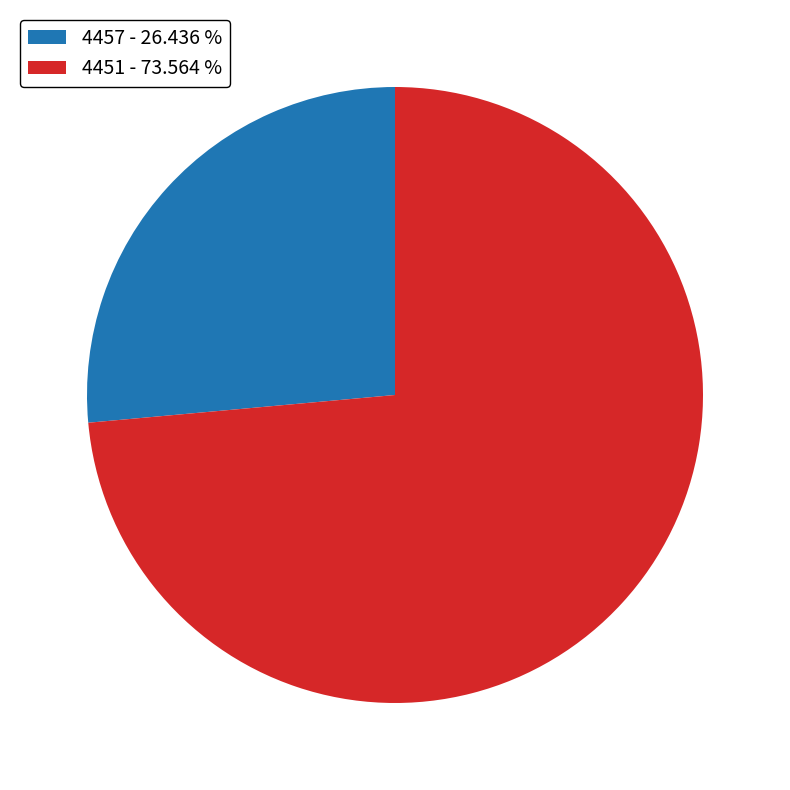

Does 4451 - 73.564 % represent more than half of the total?

Yes